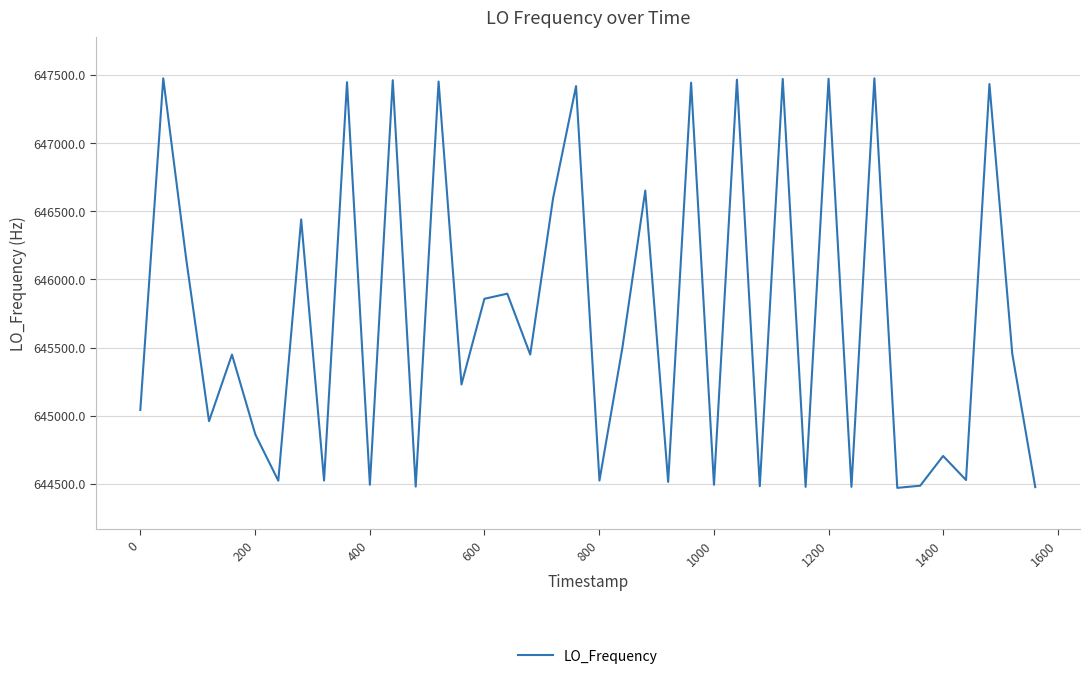

Count the number of values greater than 645448.

21